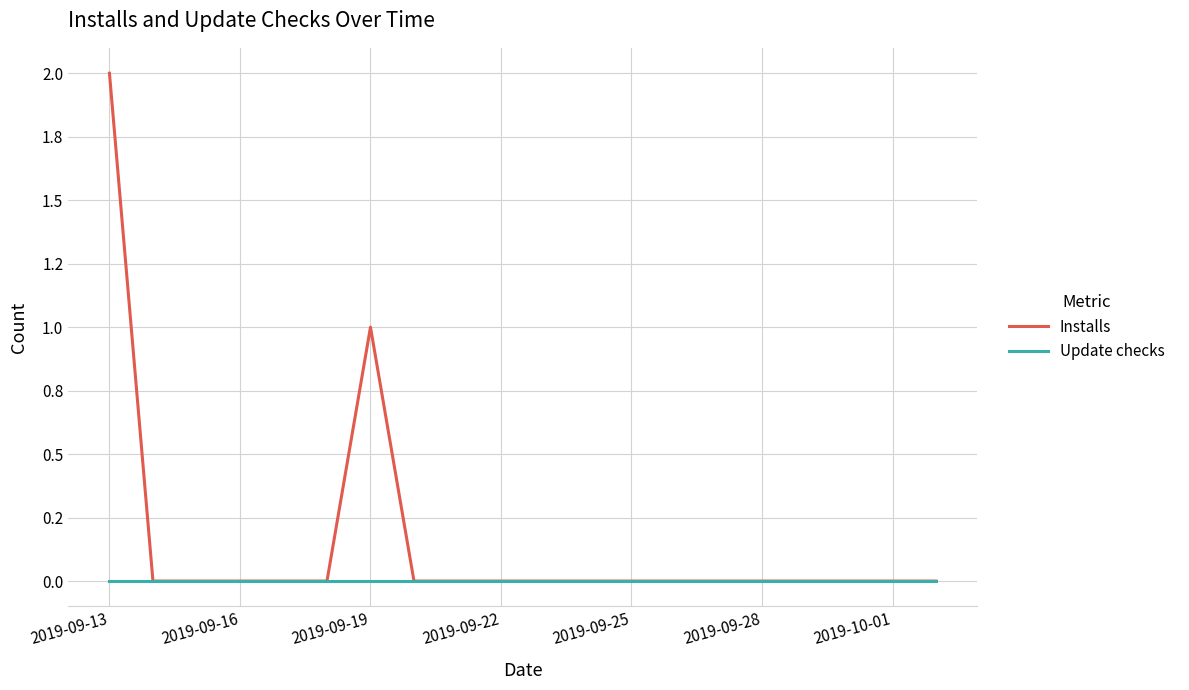

Which category has the highest value across all series?

2019-09-13